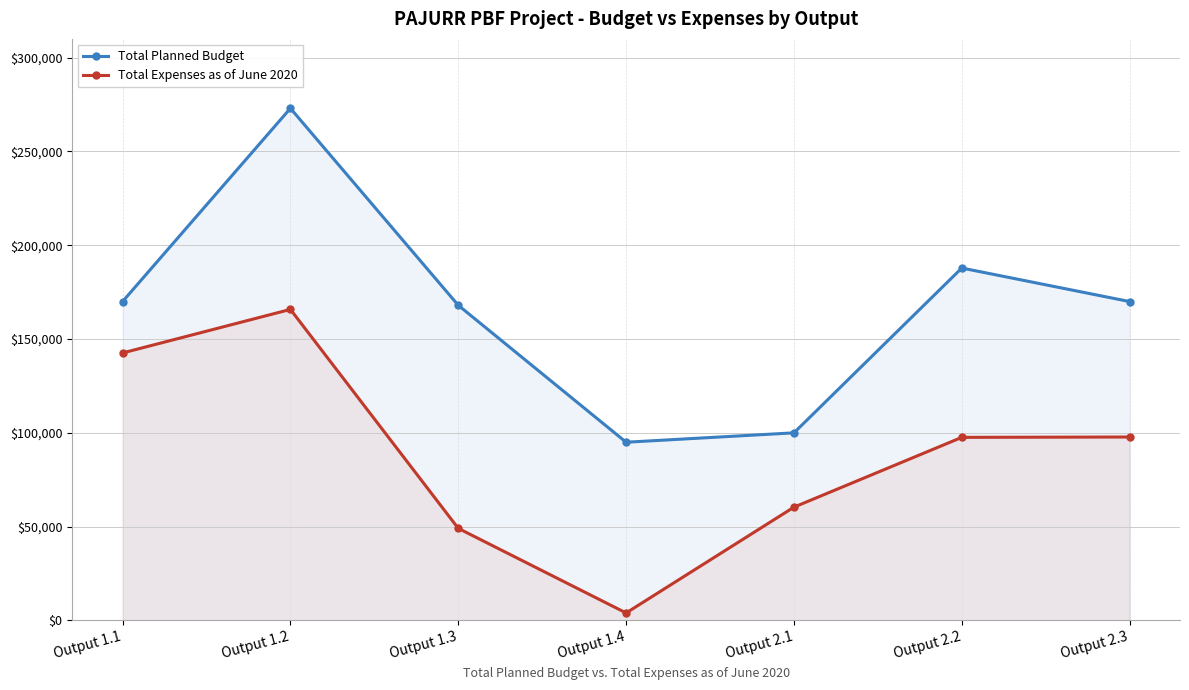

Is the value of Total Expenses as of June 2020 at Output 2.2 greater than the value of Total Planned Budget at Output 1.1?

No